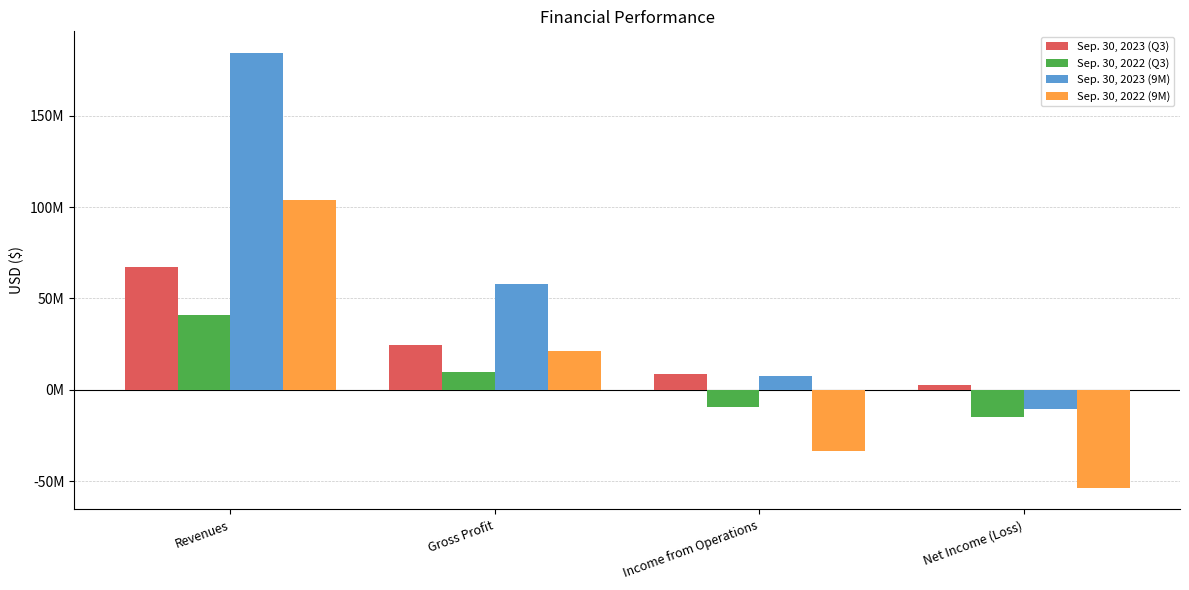

What are all the series names shown in the legend?

Sep. 30, 2023 (Q3), Sep. 30, 2022 (Q3), Sep. 30, 2023 (9M), Sep. 30, 2022 (9M)